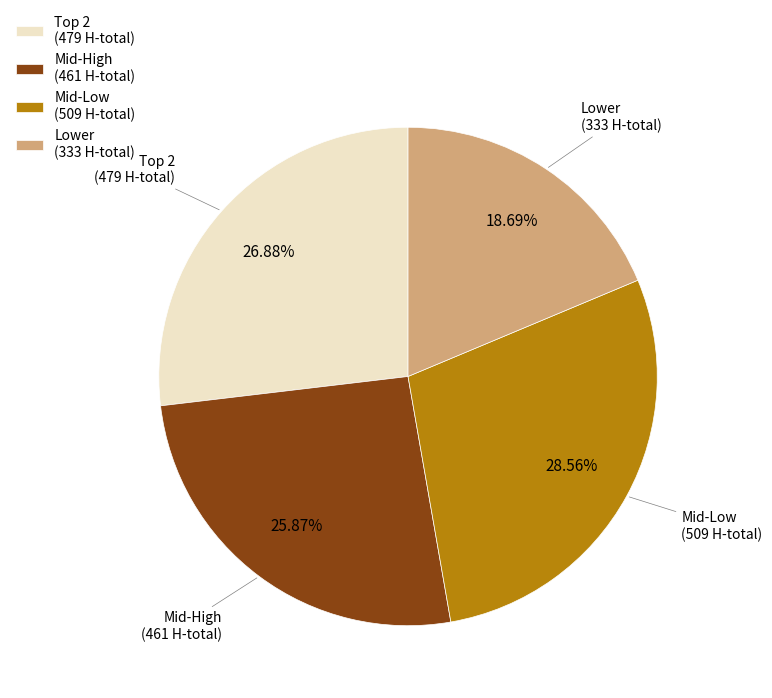

Does Mid-Low (509 H-total) represent more than half of the total?

No